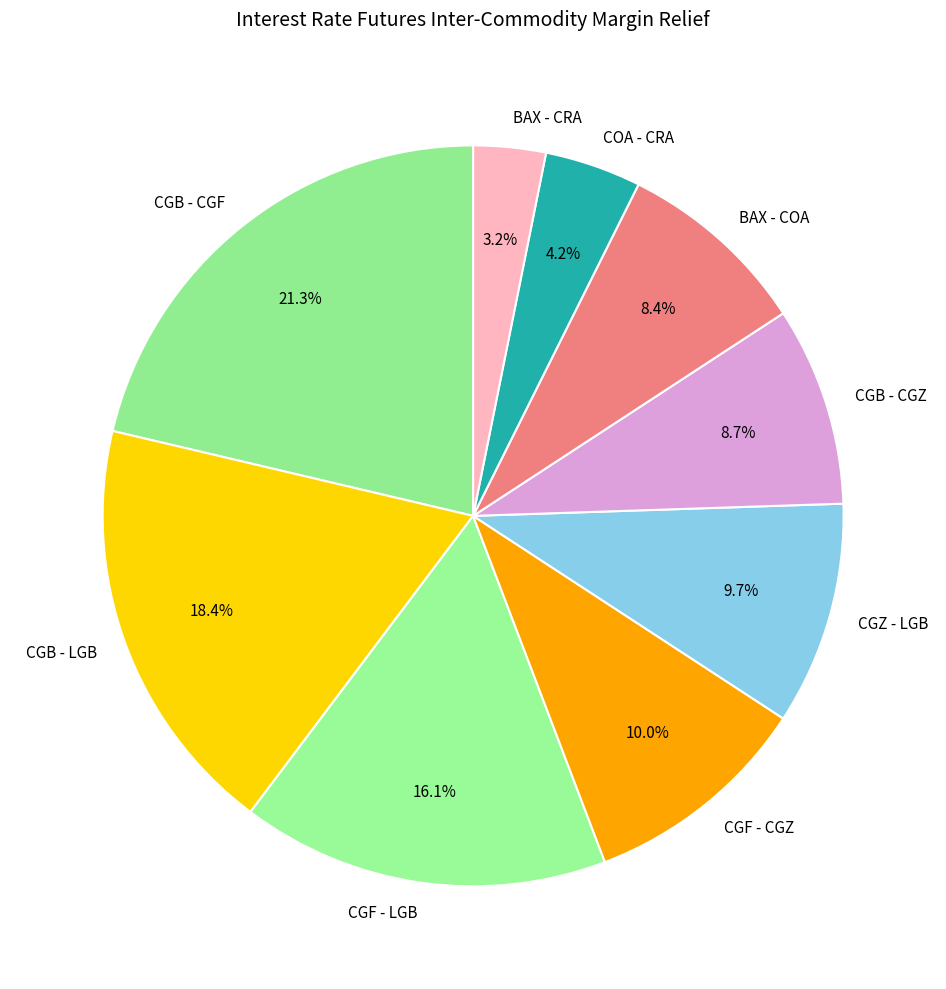

Which category has the smallest portion of the pie?

BAX - CRA